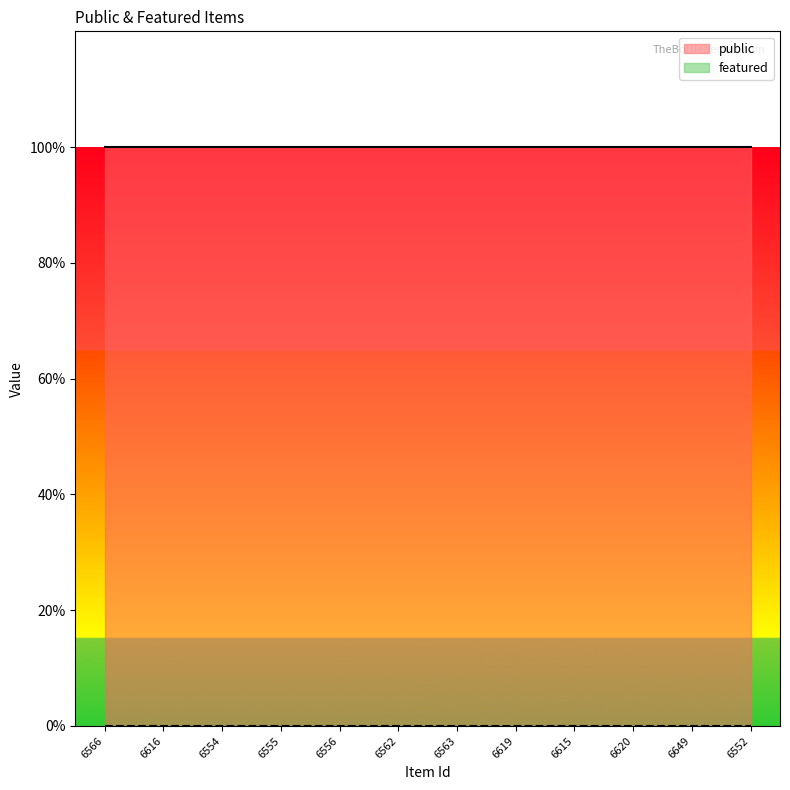

Count the number of data series in this chart.

2